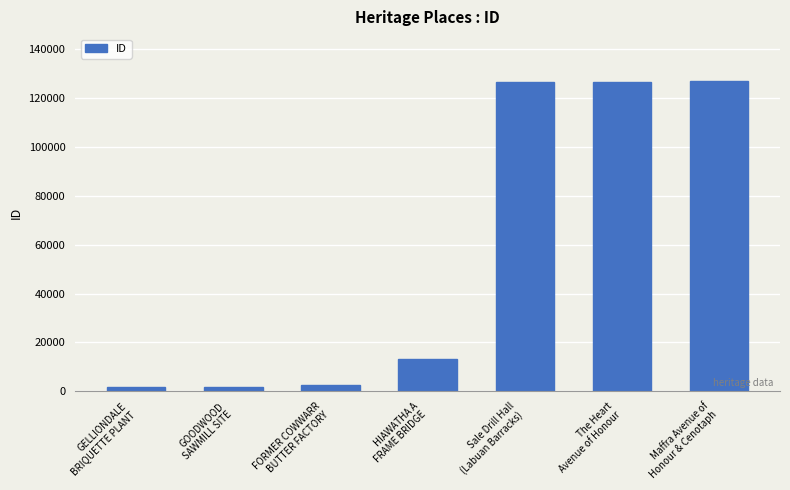

Between FORMER COWWARR
BUTTER FACTORY and HIAWATHA A
FRAME BRIDGE, which is larger?

HIAWATHA A
FRAME BRIDGE